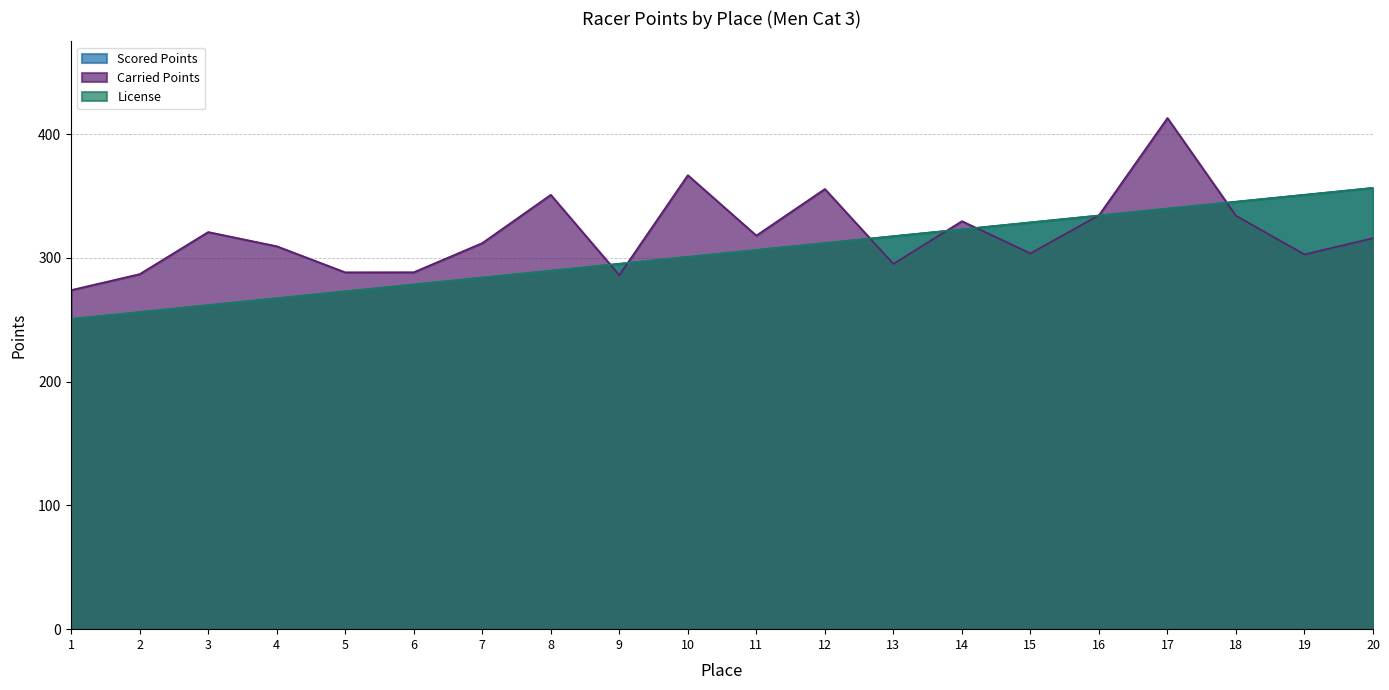

What is the sum of the License values at 2 and 4?

523.6